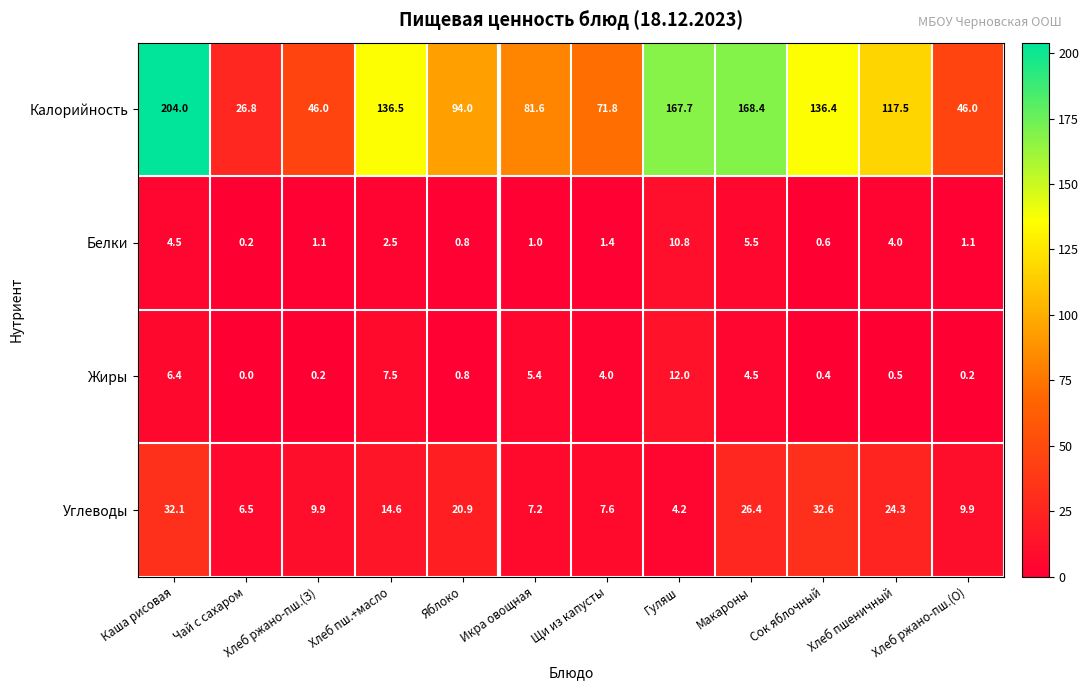

Count the number of categories in the chart.

12